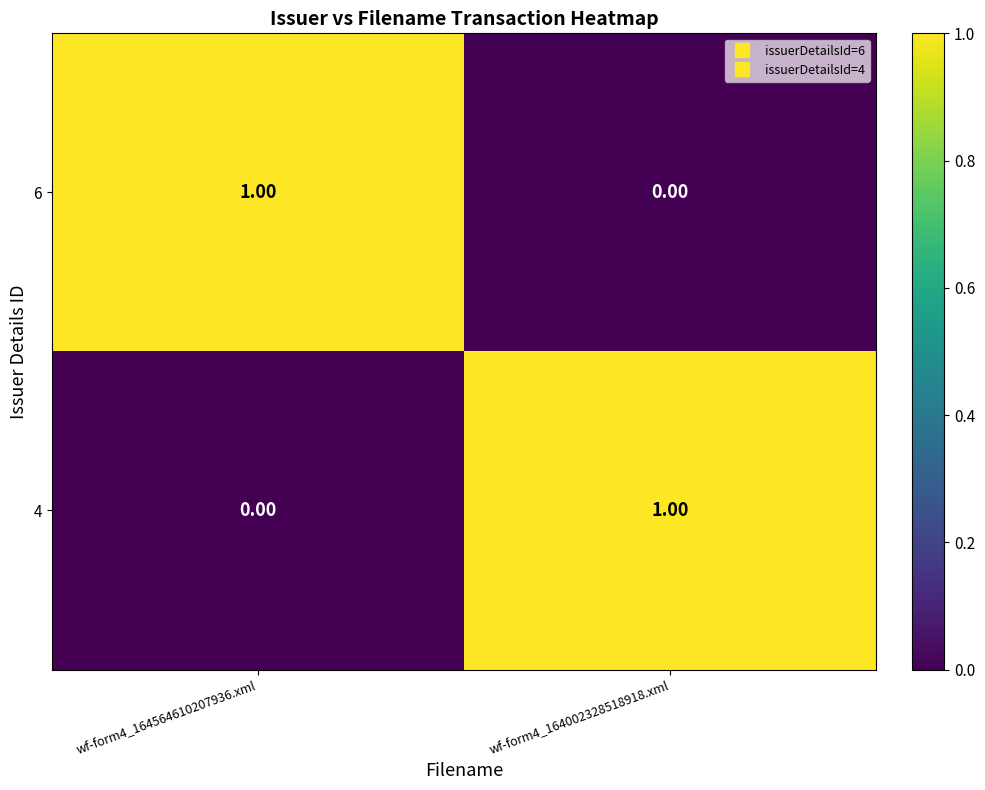

At how many categories does at least one series exceed 0?

2